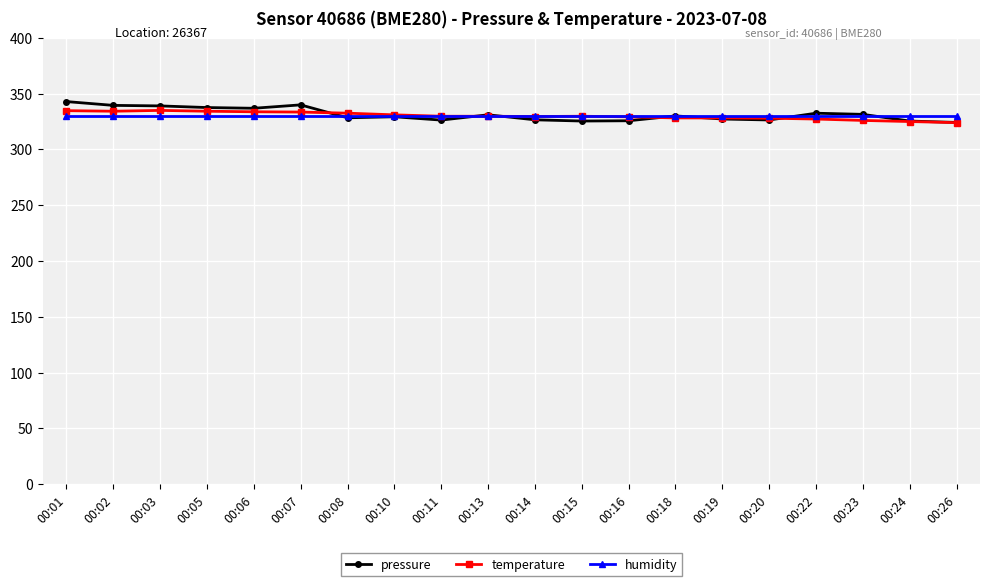

The value of humidity at 00:26 is 330.0. True or false?

True